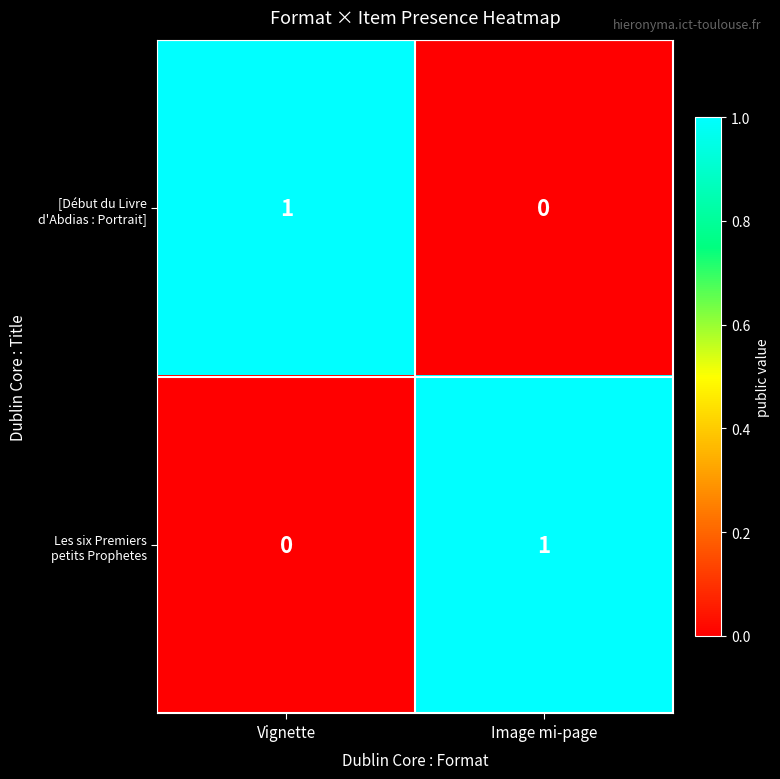

Which category has the highest value across all series?

Vignette